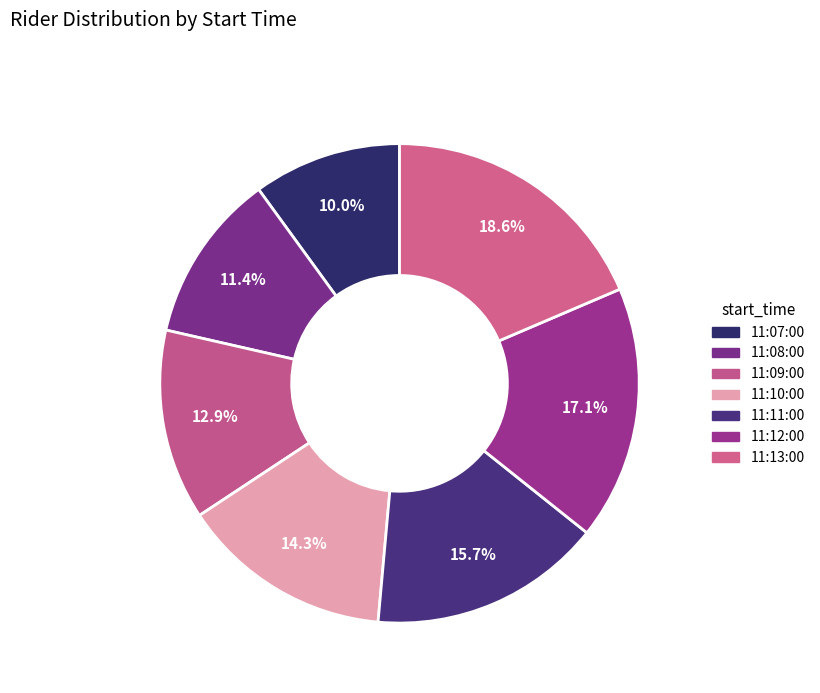

Does 11:09:00 account for over 50% of the chart?

No